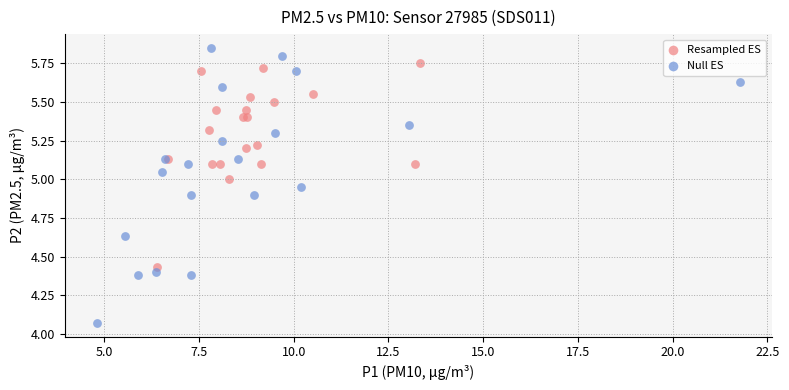

Which series contains the lowest Y value?

Null ES